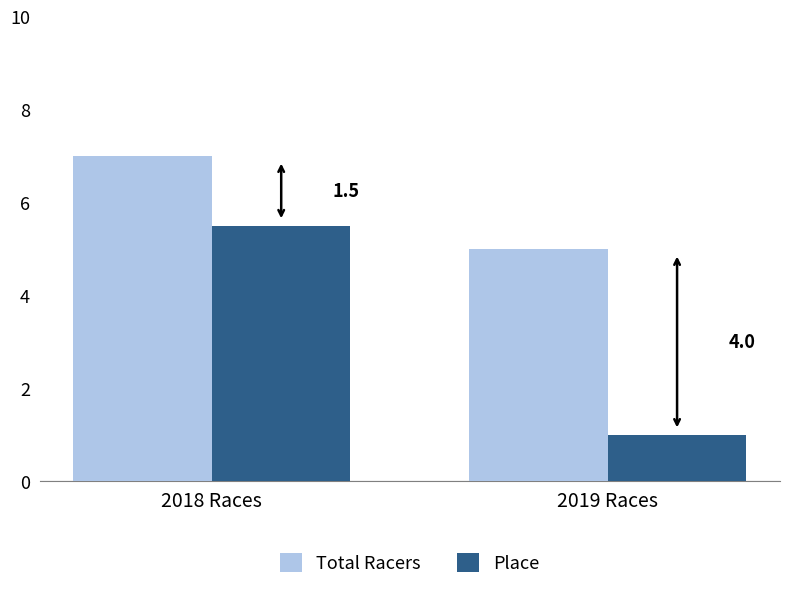

What is the difference between the maximum and minimum values in the Place series?

4.5